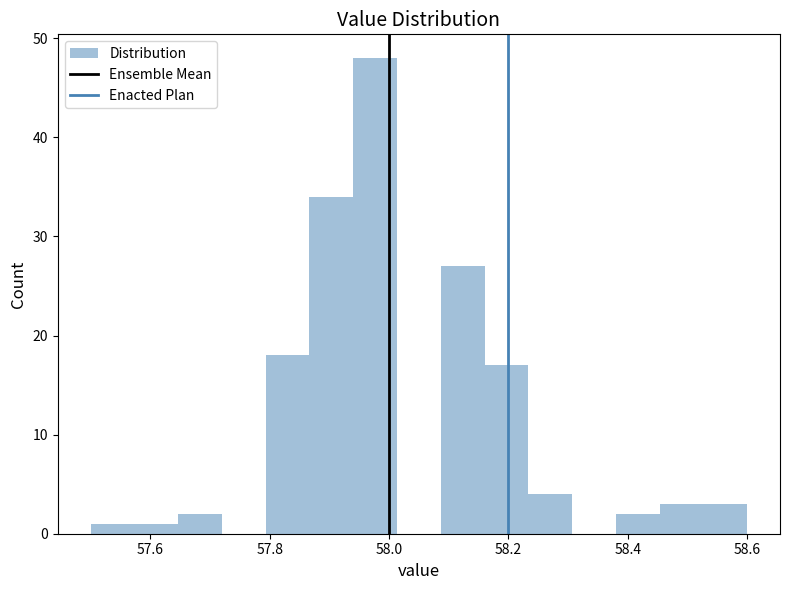

Around what value on the x-axis is the tallest bar? Give the approximate position of its centre, as read against the axis.

57.98